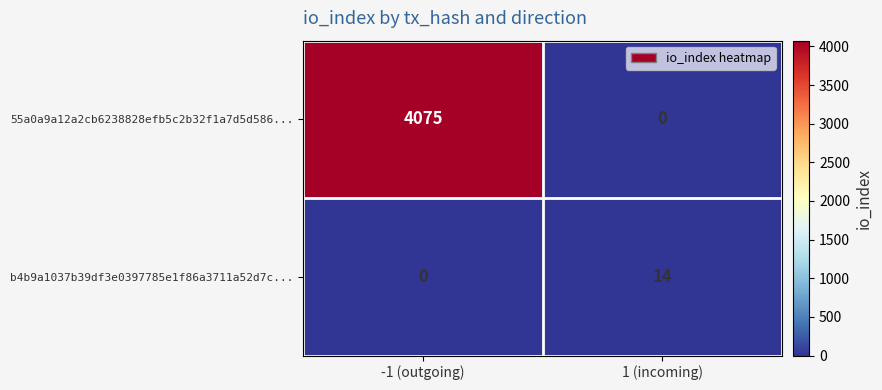

What is the difference between the maximum and minimum values in the b4b9a1037b39df3e0397785e1f86a3711a52d7c... series?

14